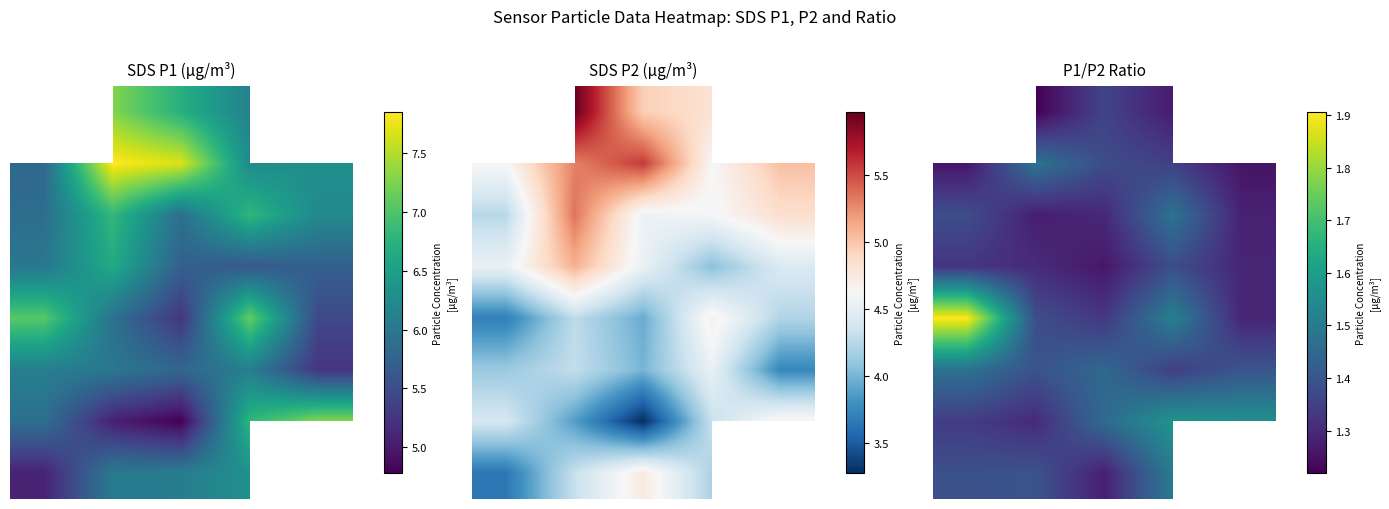

True or false: 1 has a value of 1.3 at 4.

True